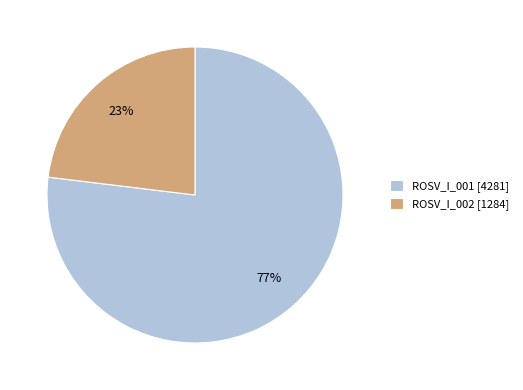

What is the majority slice?

ROSV_I_001